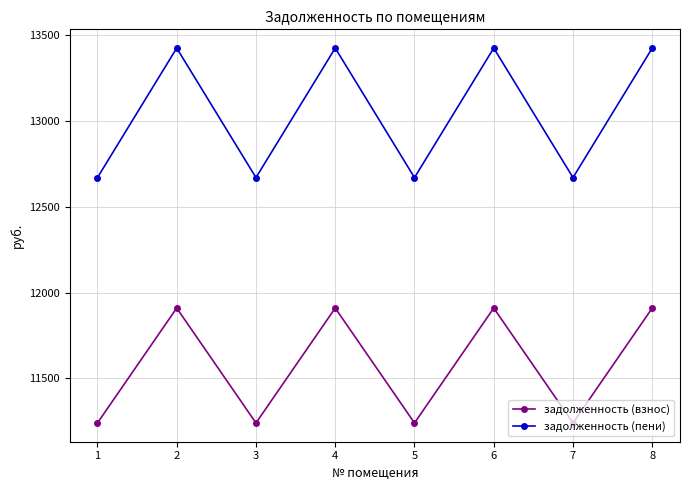

List the series in order of their peak value, highest first.

задолженность (пени), задолженность (взнос)